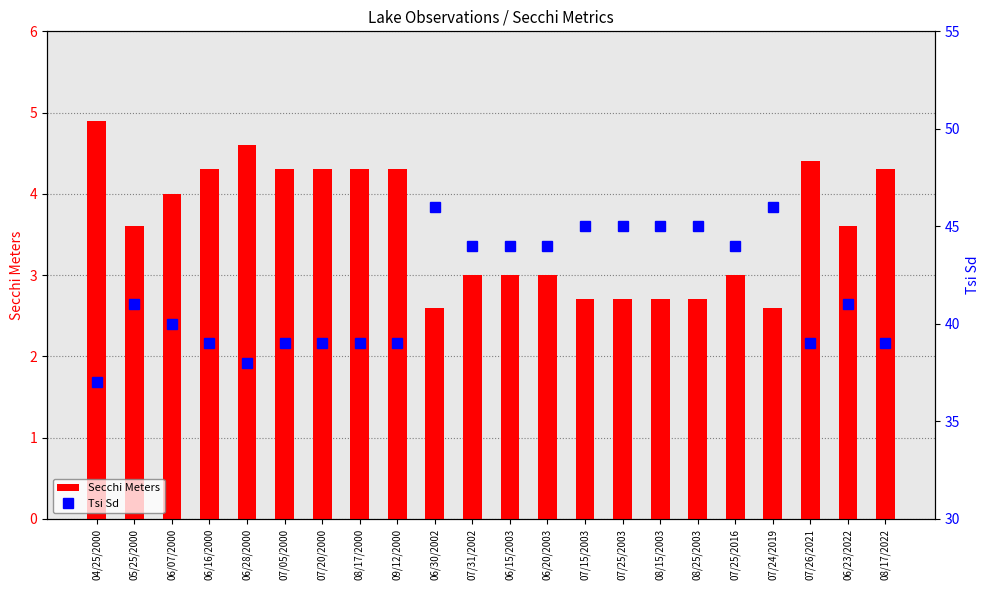

Which series has the widest spread of values?

Tsi Sd